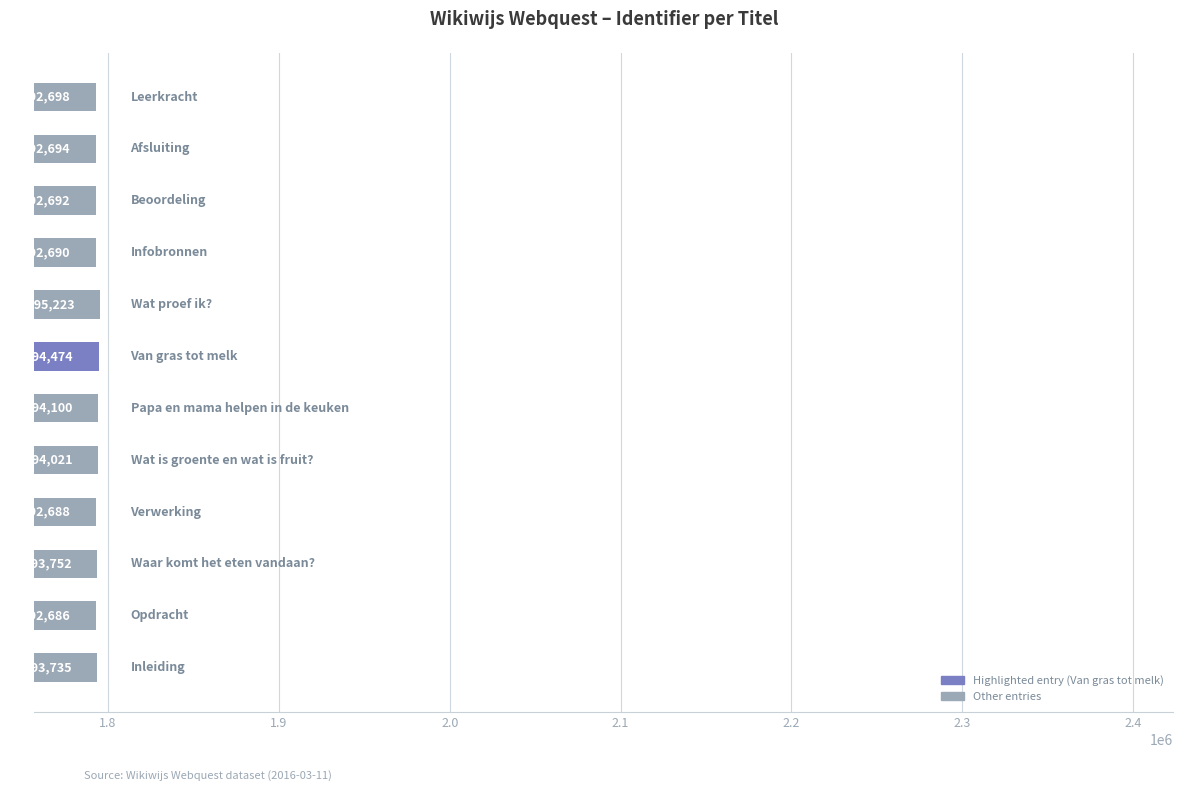

What is the difference between the maximum and minimum values?

2537